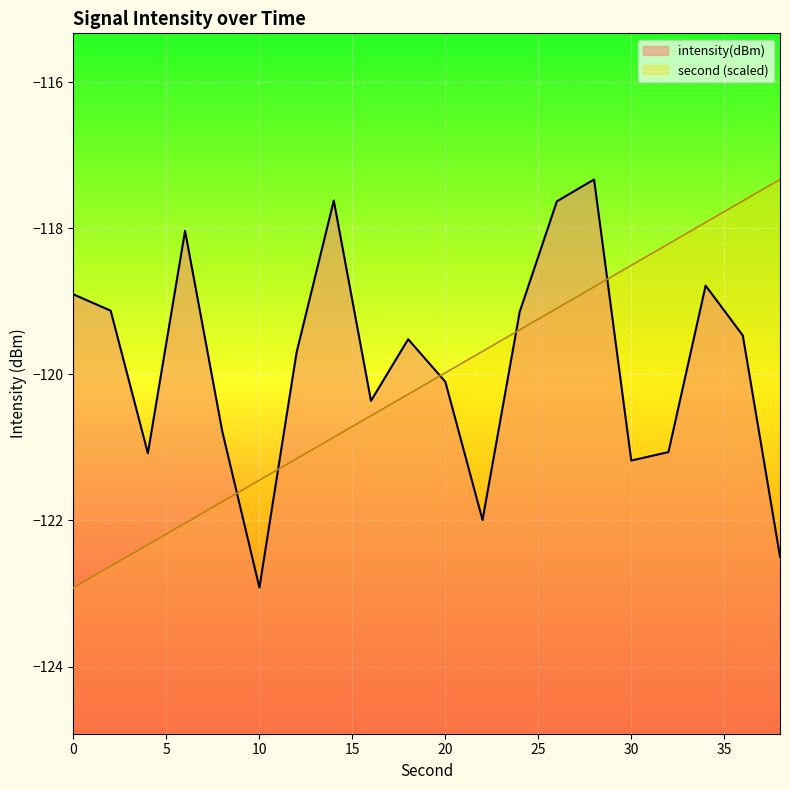

Which series changed the most between 4 and 34?

second